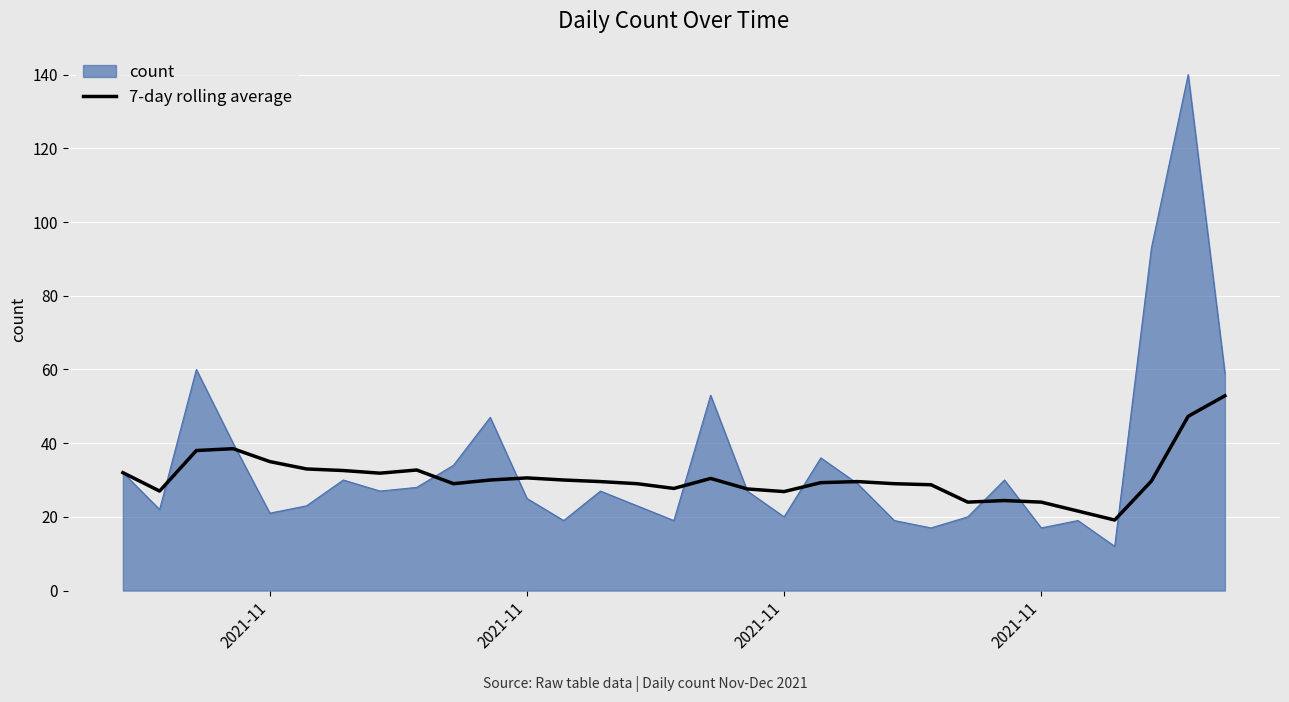

Which series has the widest spread of values?

count